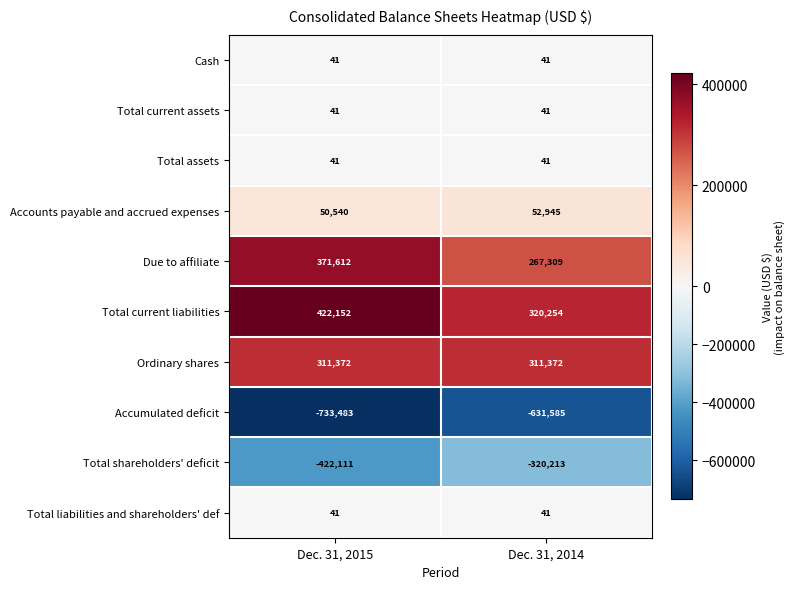

What is the total value across all series at Dec. 31, 2014?

246